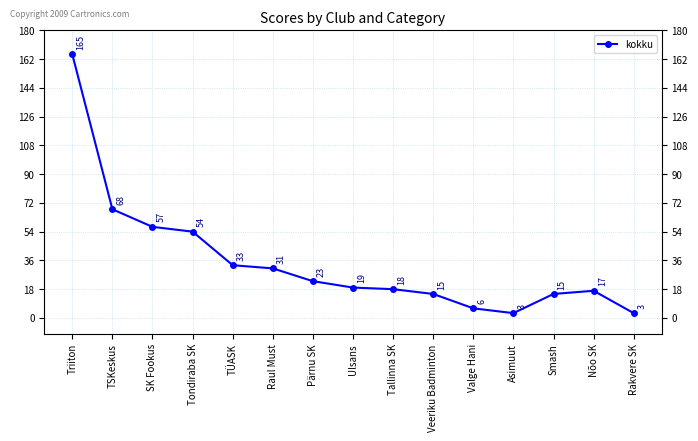

What is the difference between the maximum and second lowest values?

162